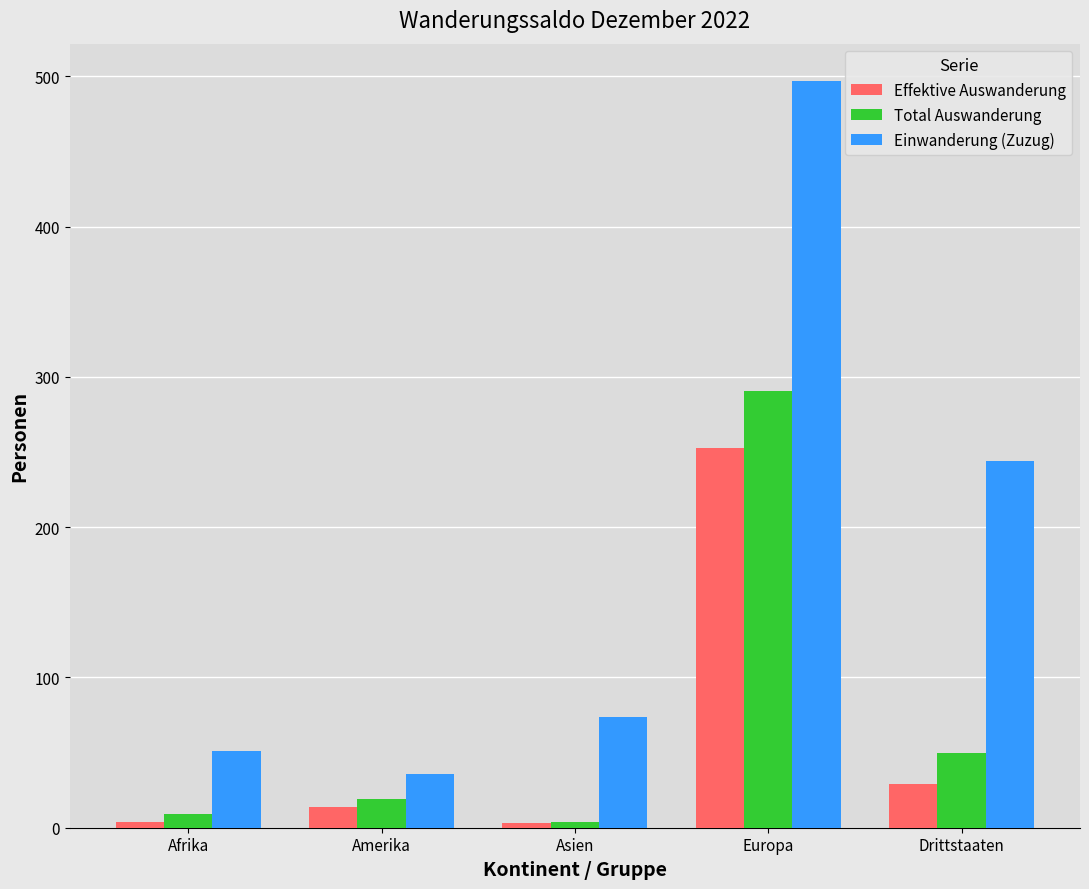

Which series has the largest total across all categories?

Einwanderung (Zuzug)